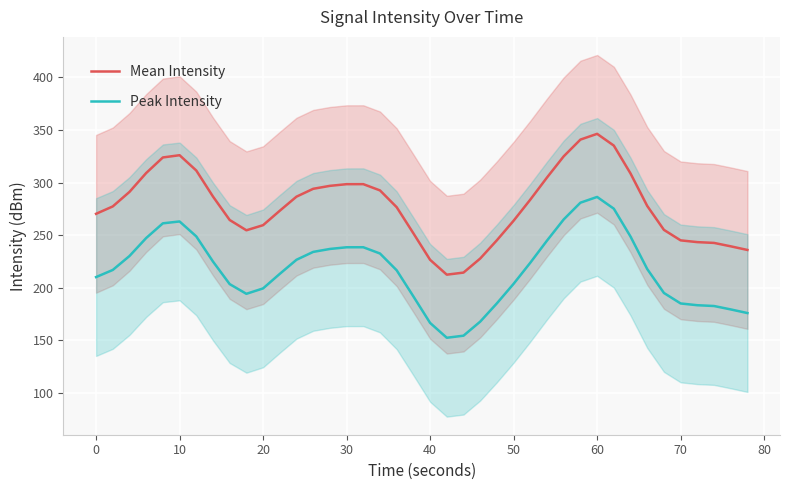

Is it true that Peak Intensity equals 210.1 at 0?

True